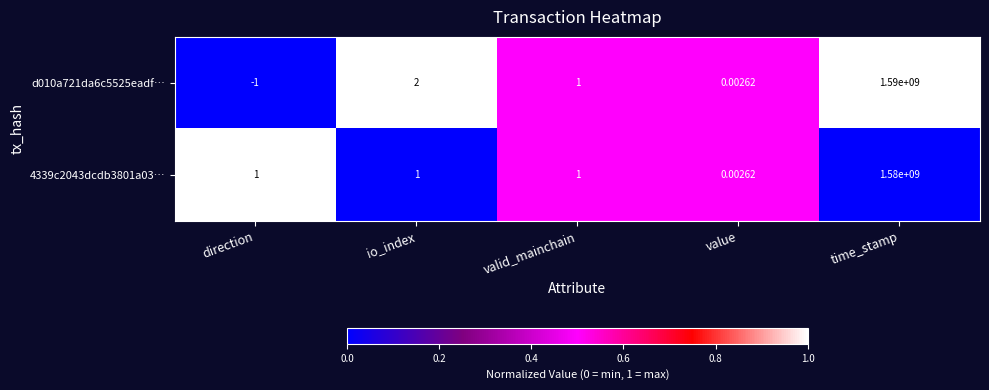

At which category is the sum across all series the highest?

time_stamp